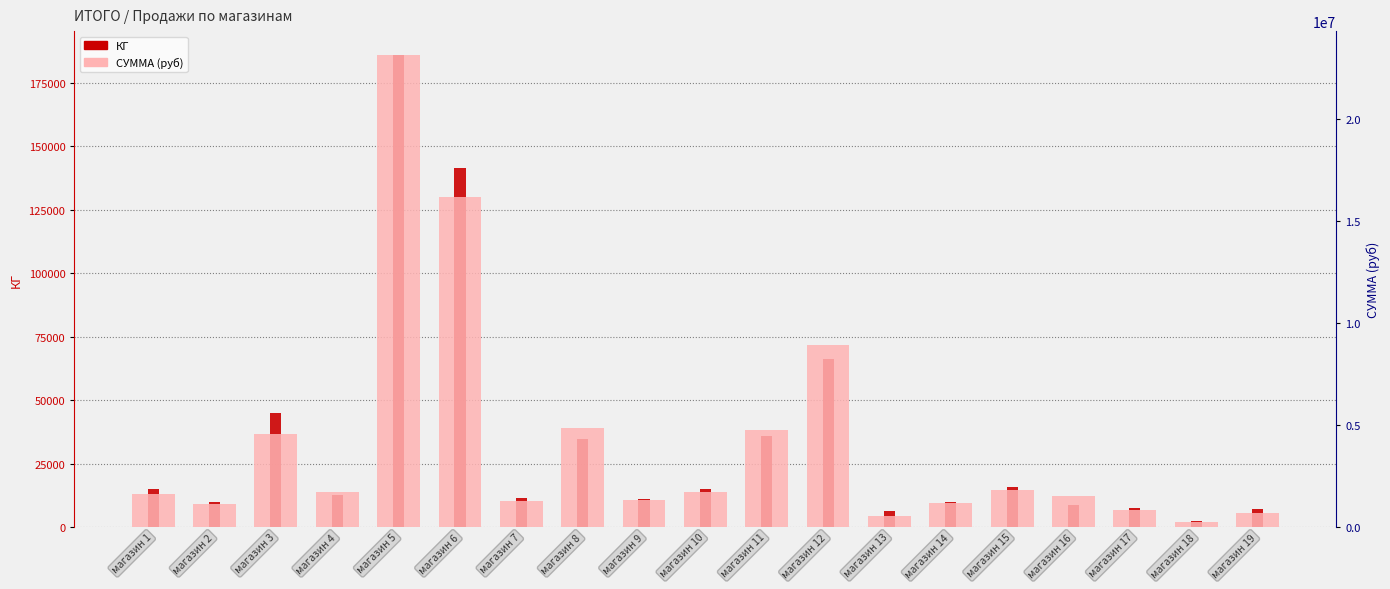

What is the difference between the maximum and minimum values in the КГ series?

183964.0